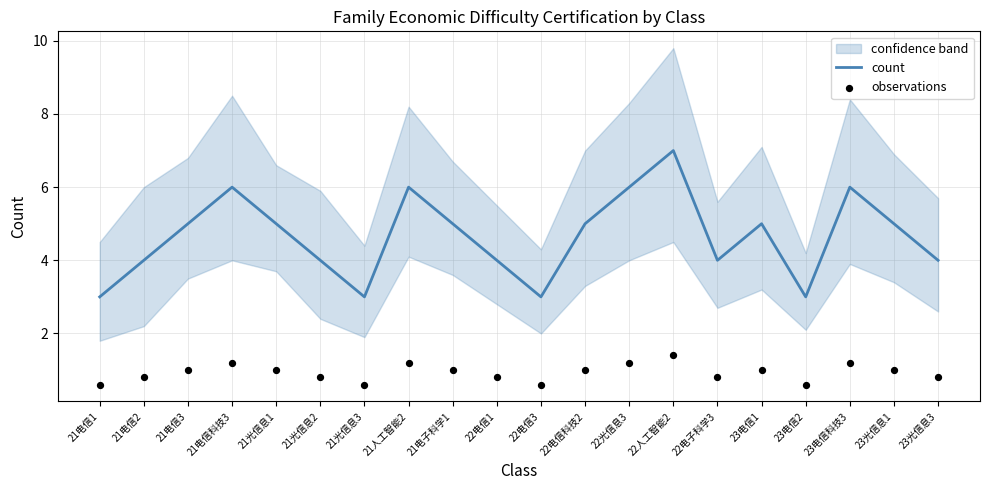

At how many categories does at least one series exceed 2?

20